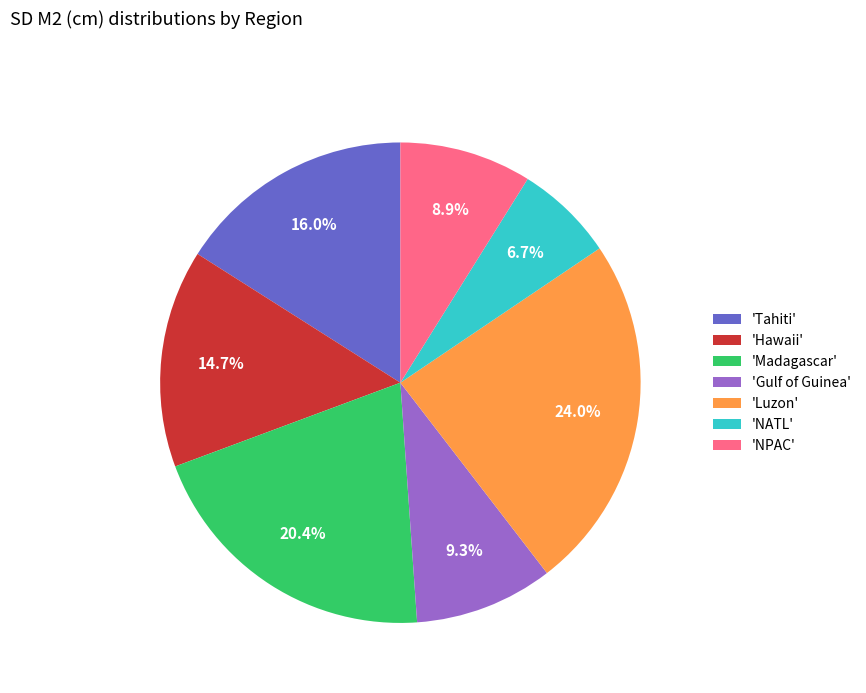

What percentage do 'NATL' and 'NPAC' together represent?

15.6%